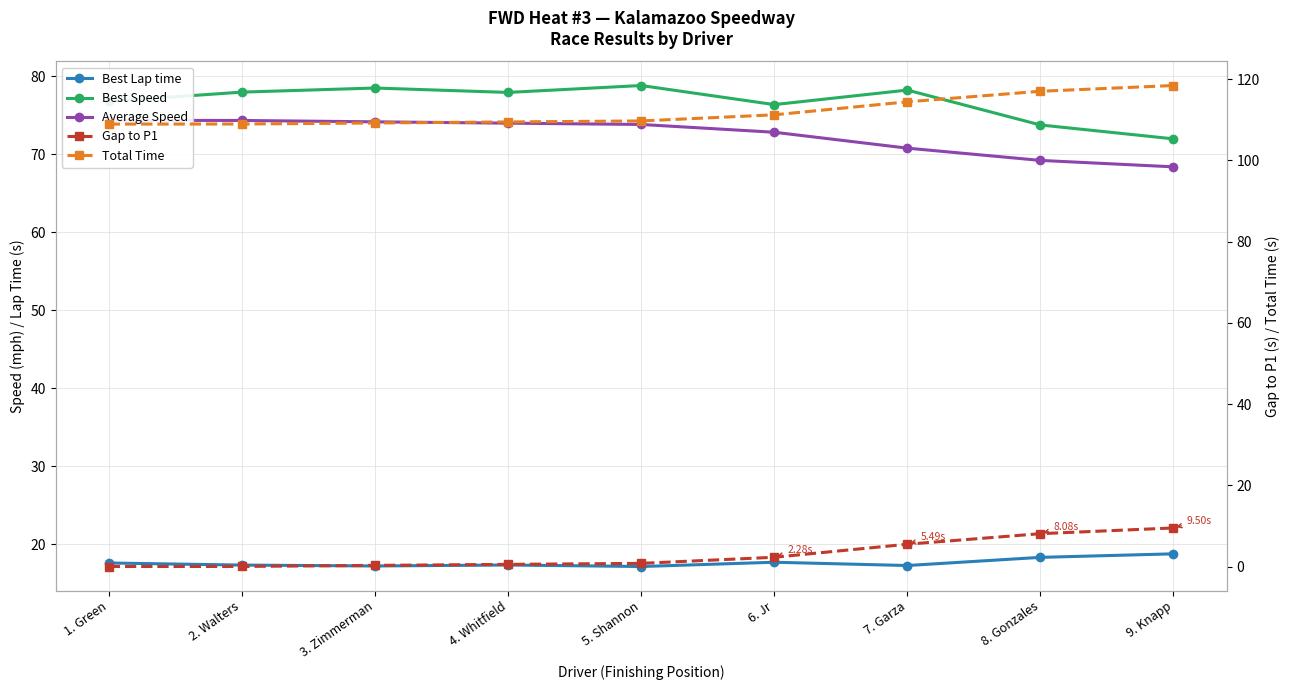

What are all the series names shown in the legend?

Best Lap time, Best Speed, Average Speed, Gap to P1, Total Time